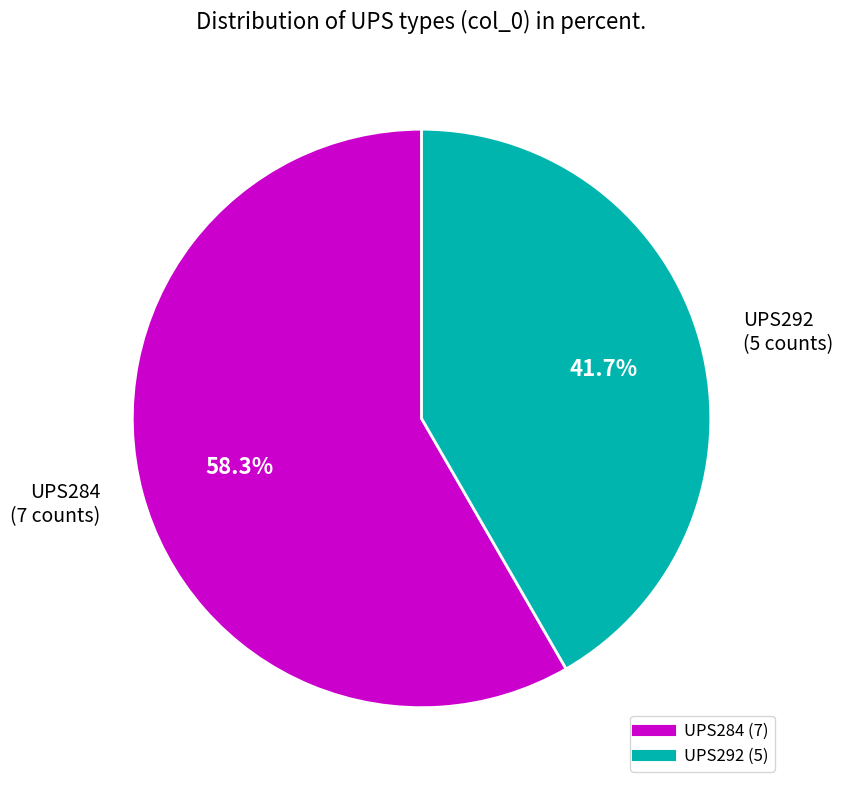

Rank the categories by value from highest to lowest.

UPS284, UPS292